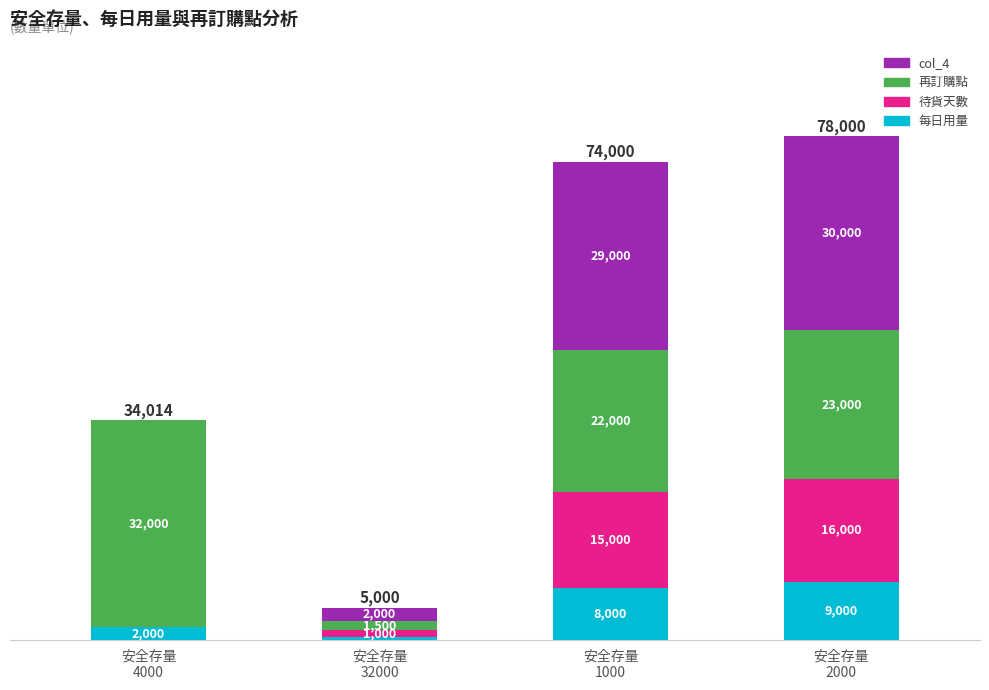

What is the sum of all 每日用量 values?

19500